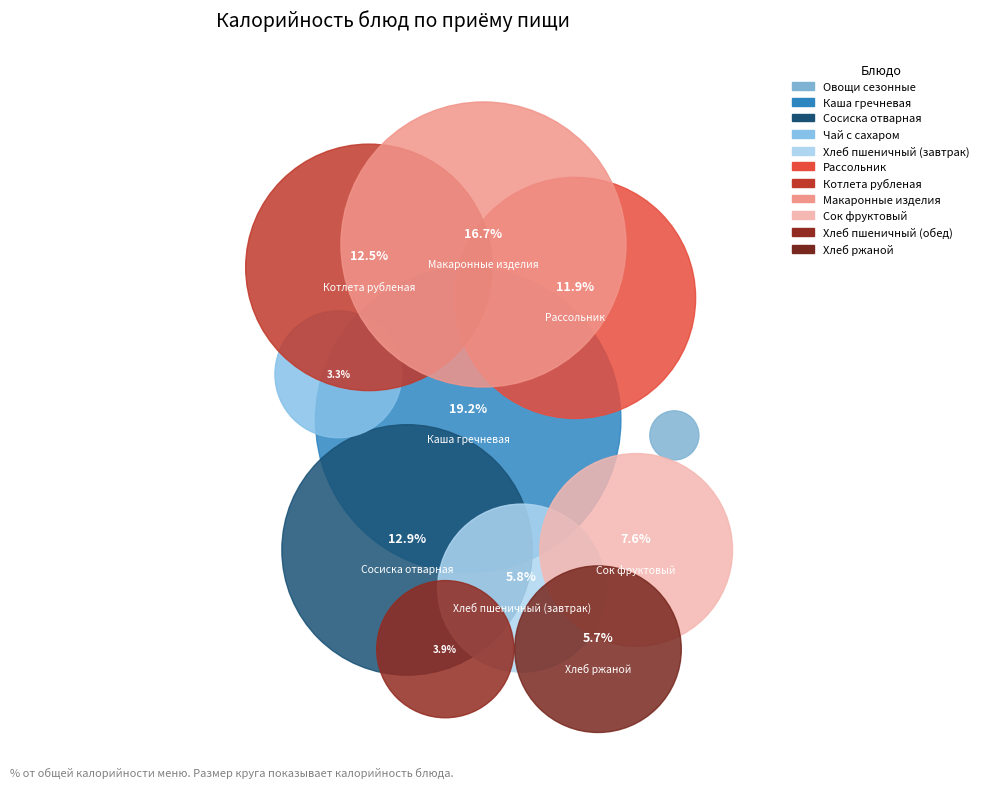

Which category has the smallest portion of the pie?

Овощи сезонные